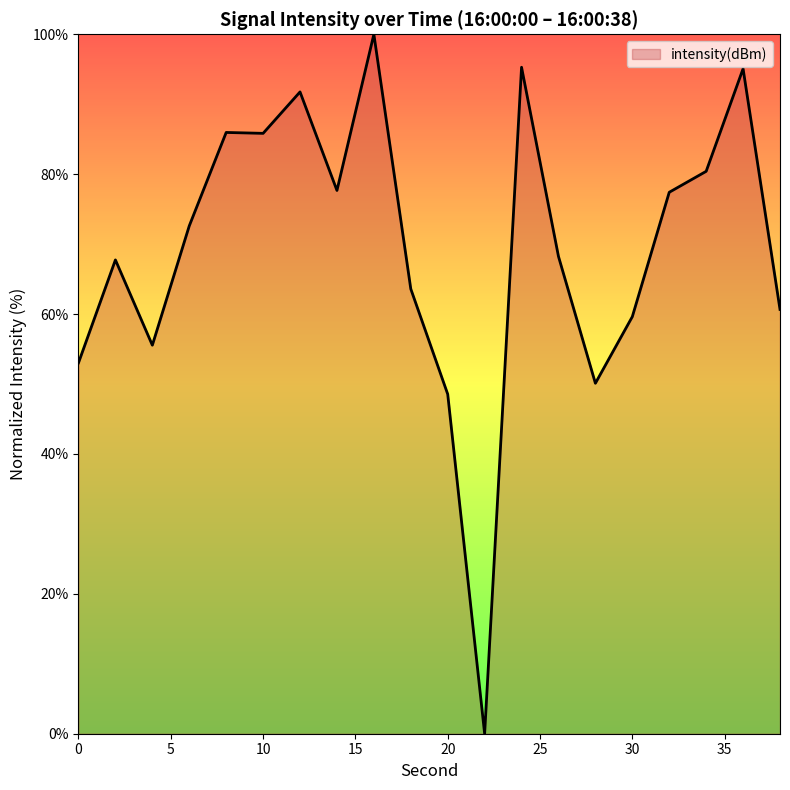

What is the greatest value displayed?

100.0